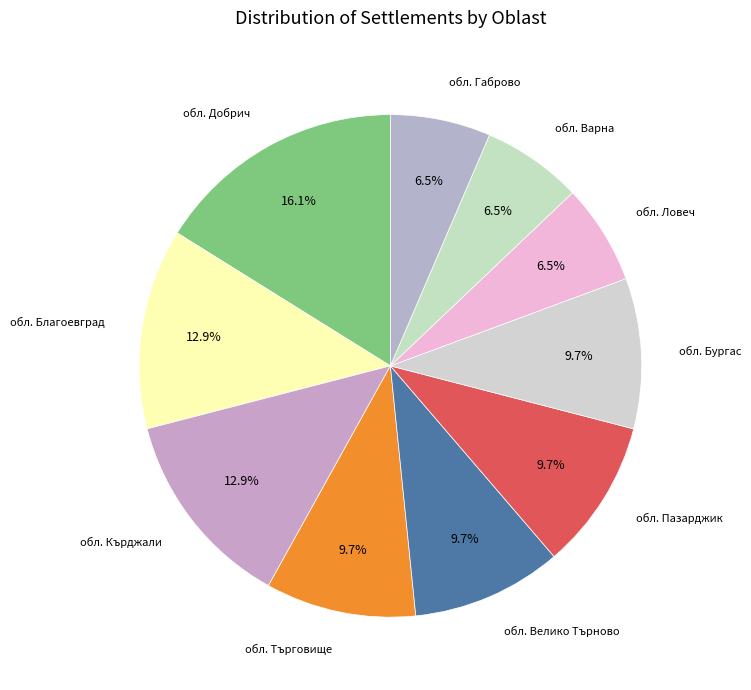

To the nearest percent, what is the average slice percentage?

10%